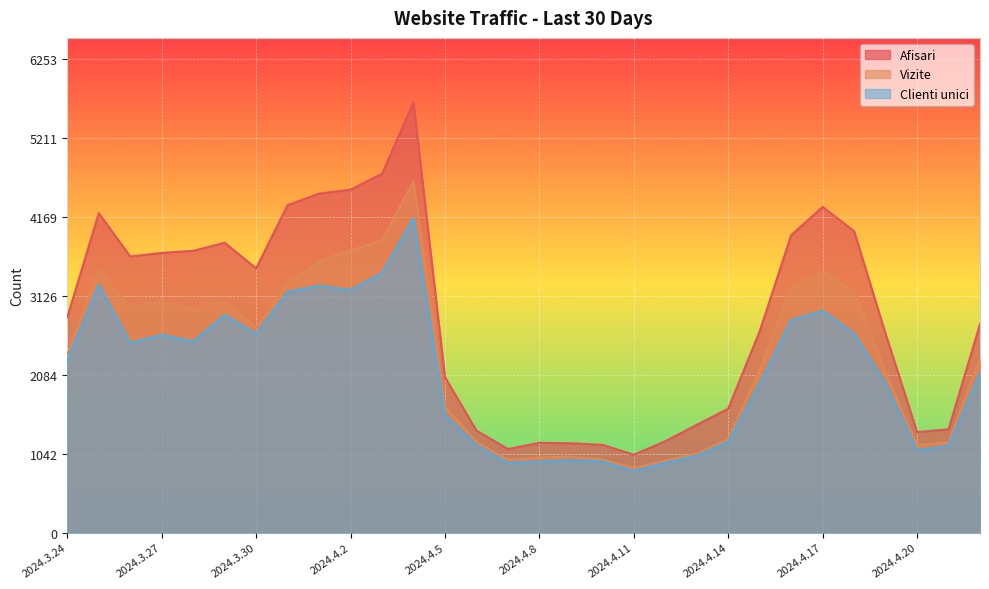

List the labels in order of Afisari value, largest first.

2024.4.4, 2024.4.3, 2024.4.2, 2024.4.1, 2024.3.31, 2024.4.17, 2024.3.25, 2024.4.18, 2024.4.16, 2024.3.29, 2024.3.28, 2024.3.27, 2024.3.26, 2024.3.30, 2024.3.24, 2024.4.22, 2024.4.15, 2024.4.19, 2024.4.5, 2024.4.14, 2024.4.13, 2024.4.21, 2024.4.6, 2024.4.20, 2024.4.12, 2024.4.8, 2024.4.9, 2024.4.10, 2024.4.7, 2024.4.11